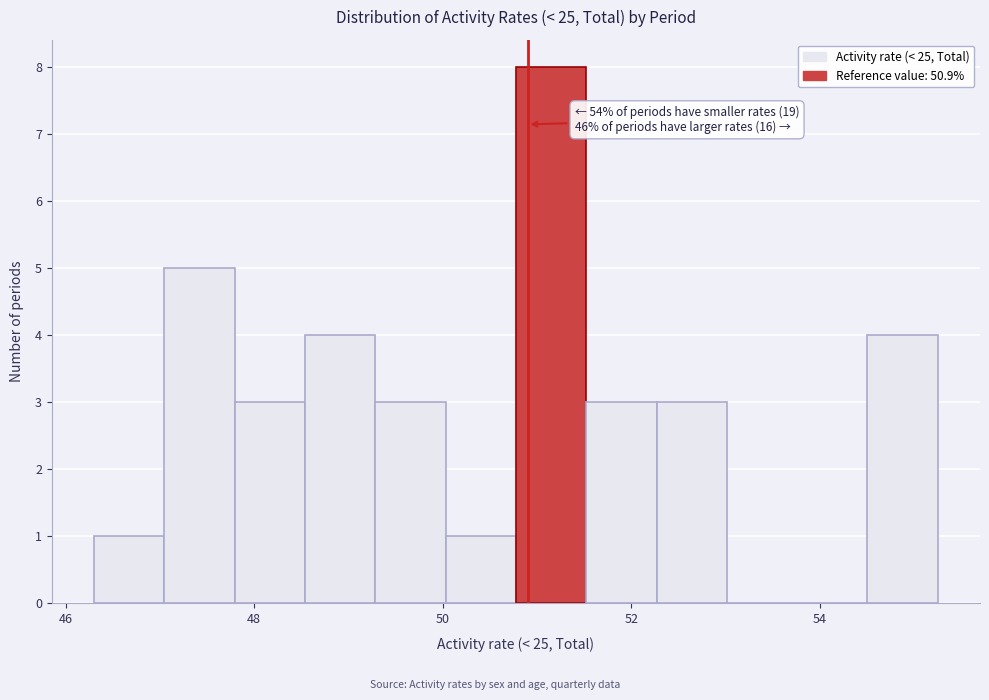

Around what value on the x-axis is the tallest bar? Give the approximate position of its centre, as read against the axis.

51.2